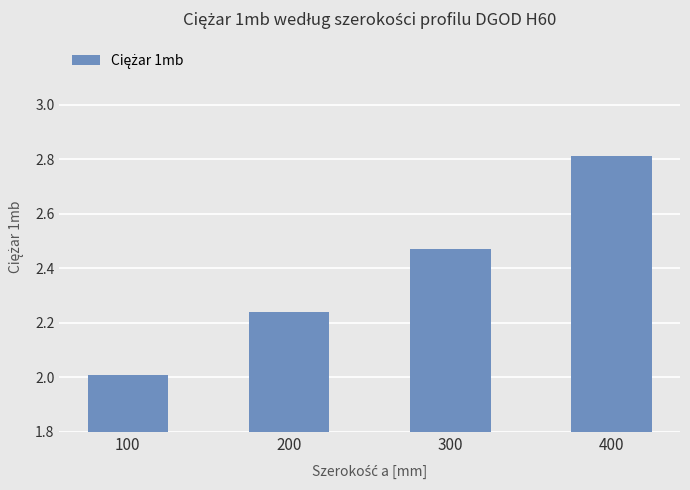

Approximately how many times larger is the value at 100 compared to 200?

0.9